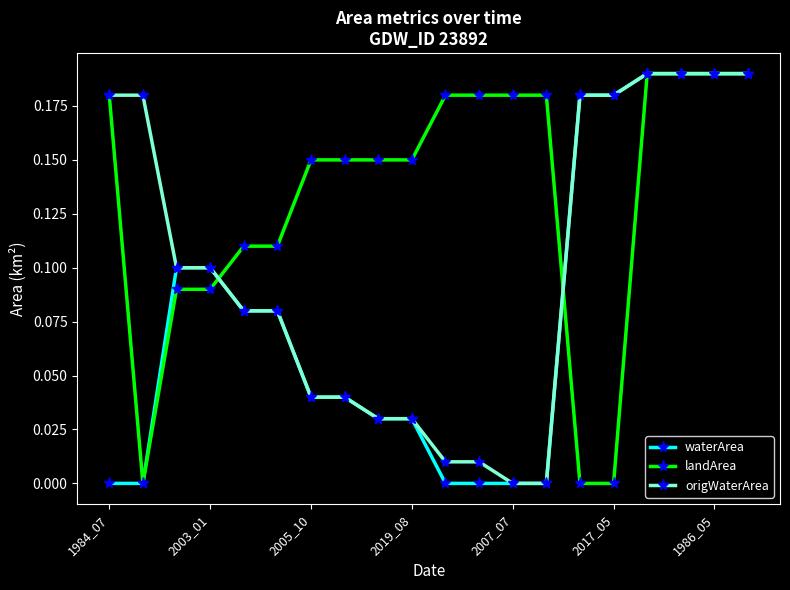

Rank the series by their average value, from lowest to highest.

waterArea, origWaterArea, landArea